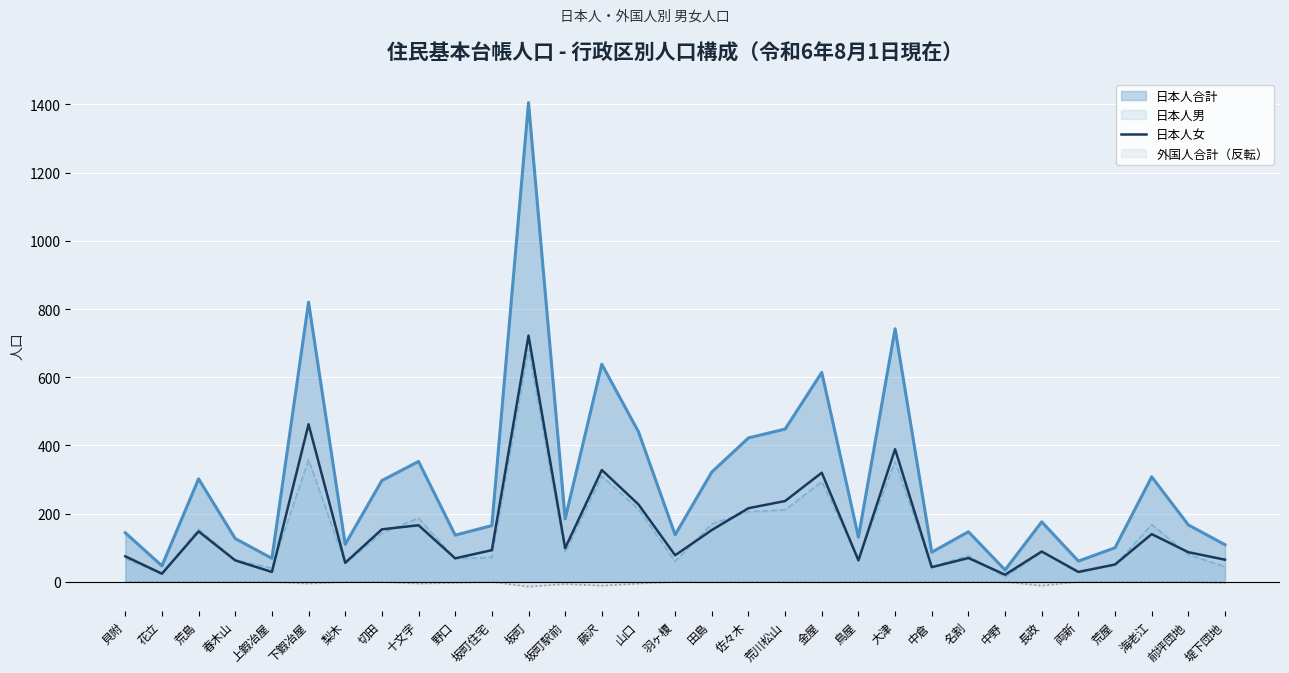

What is the smallest value displayed?

-14